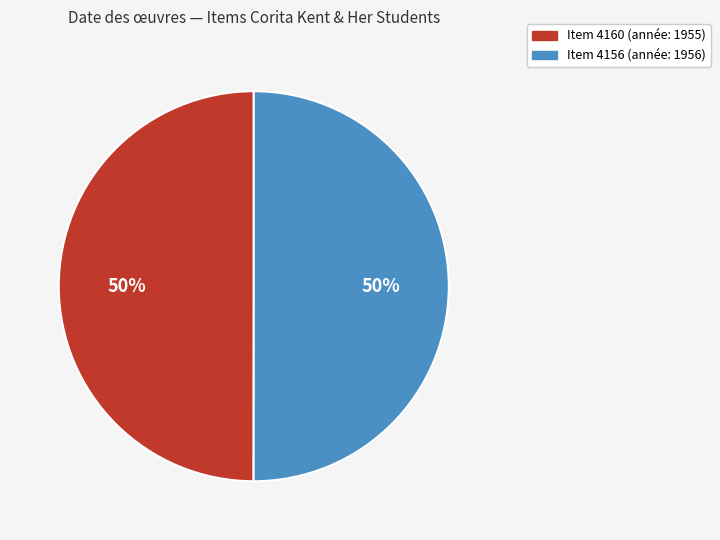

To the nearest percent, what percentage of the pie is Item 4156 (année: 1956)?

50%